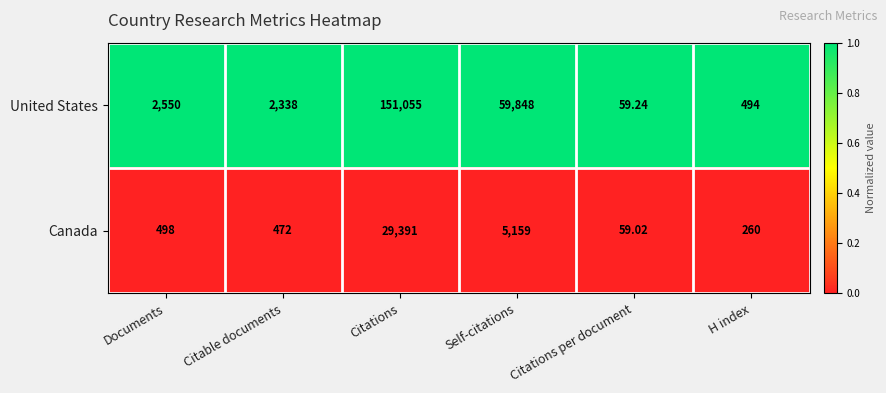

At which category does the chart reach its minimum across all series?

Citations per document